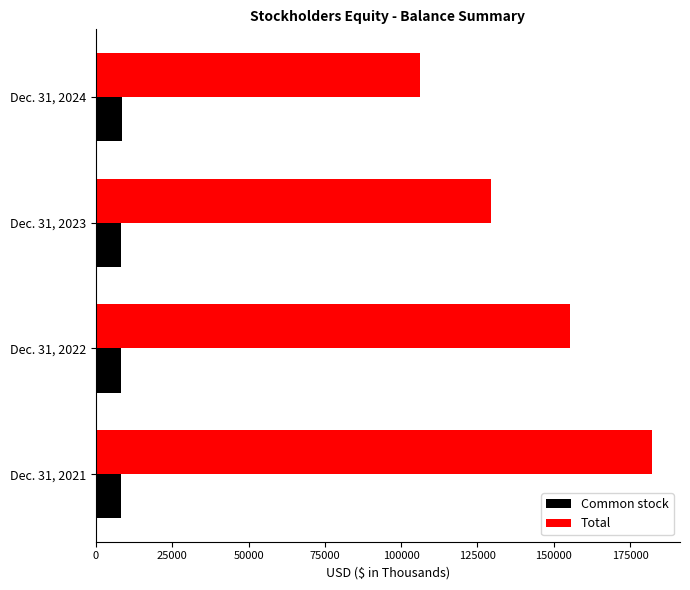

The value of Common stock at Dec. 31, 2022 is 8230. True or false?

True